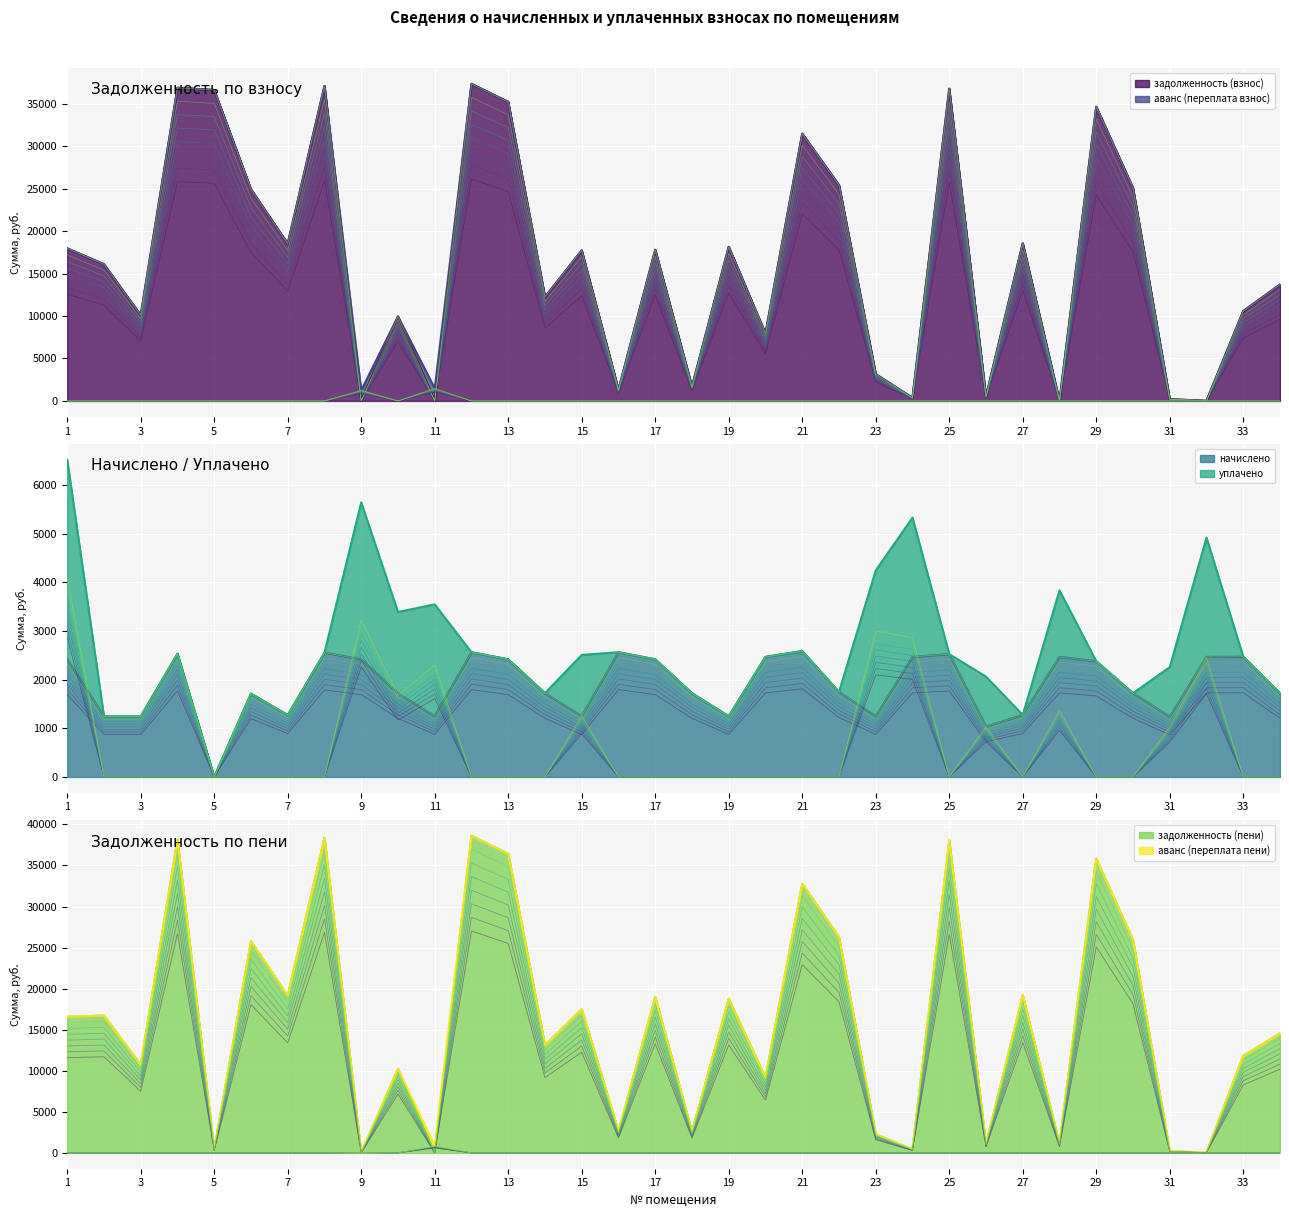

The value of задолженность (взнос) at 25 is 36764.4. True or false?

True